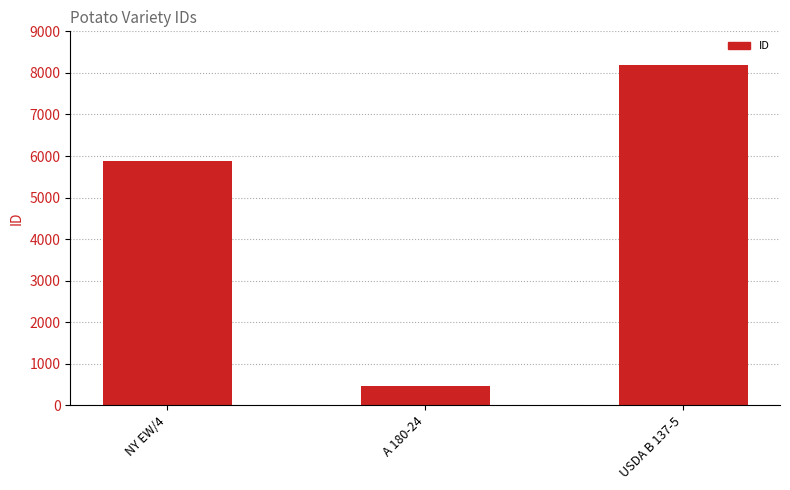

True or false: the data shows 2200 at NY EW/4.

False